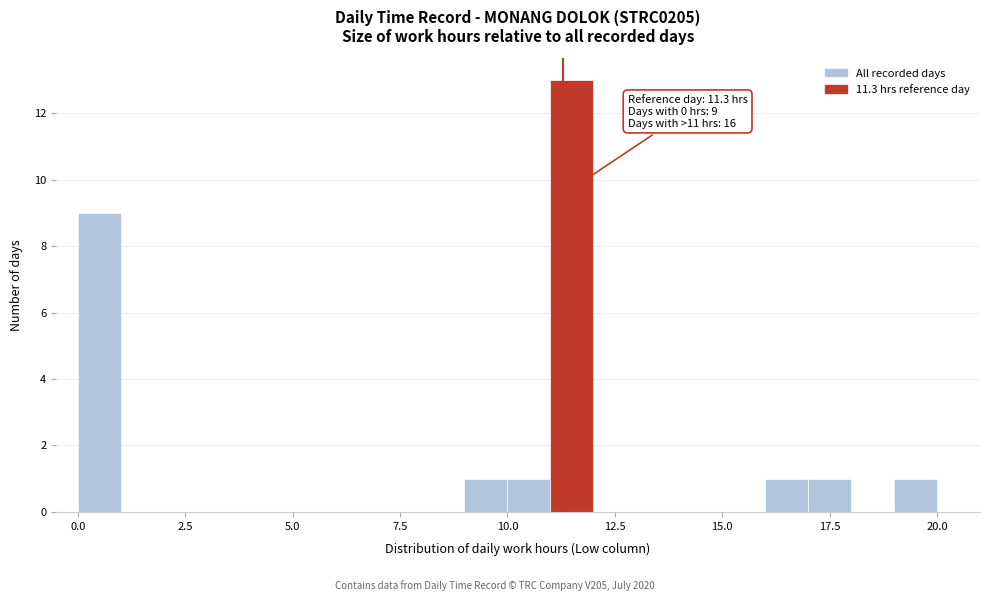

Around what value on the x-axis is the tallest bar? Give the approximate position of its centre, as read against the axis.

11.5